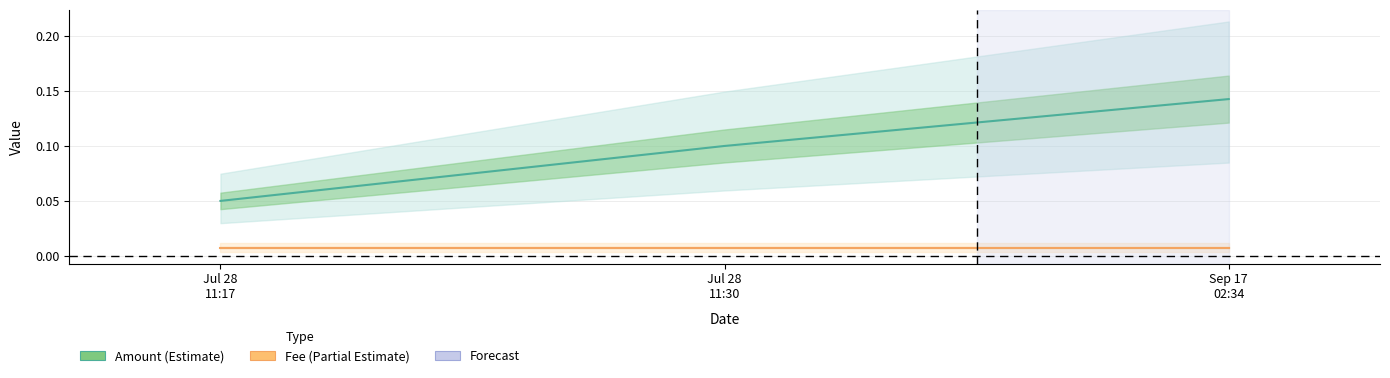

Rank the categories by Fee value from highest to lowest.

Jul 28
11:17, Jul 28
11:30, Sep 17
02:34